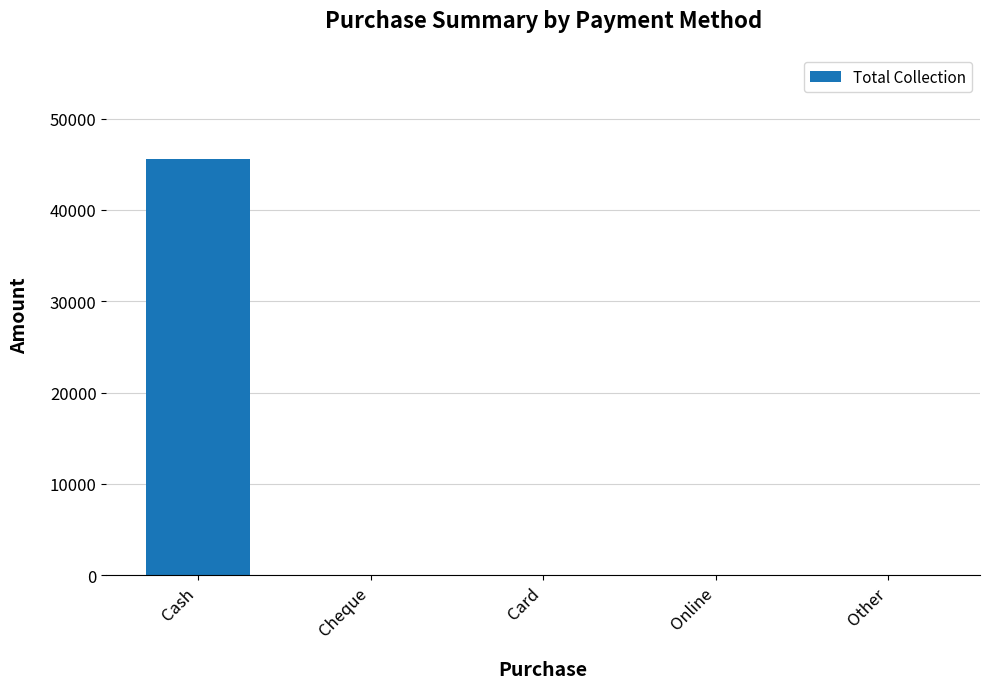

Reading left to right, transcribe all the data shown in this chart.

45598	0	0	0	0